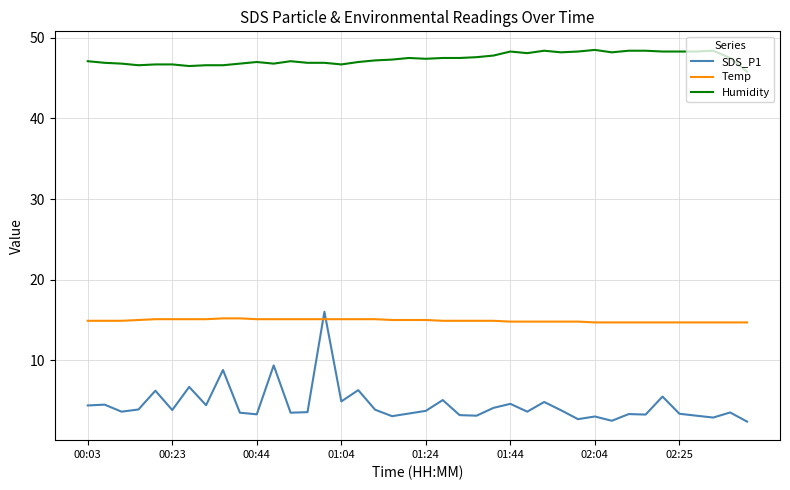

Which series has the largest range (max minus min)?

SDS_P1